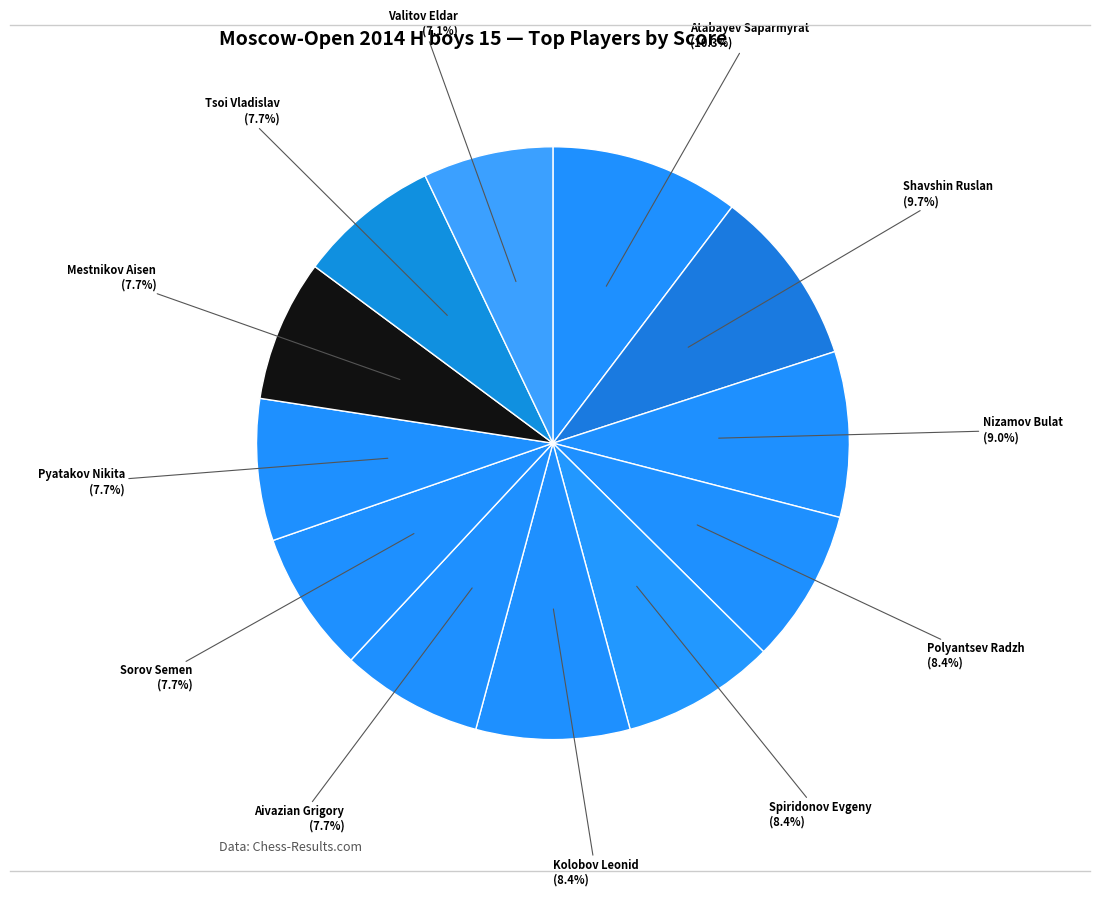

To the nearest percent, what is the average slice percentage?

8%